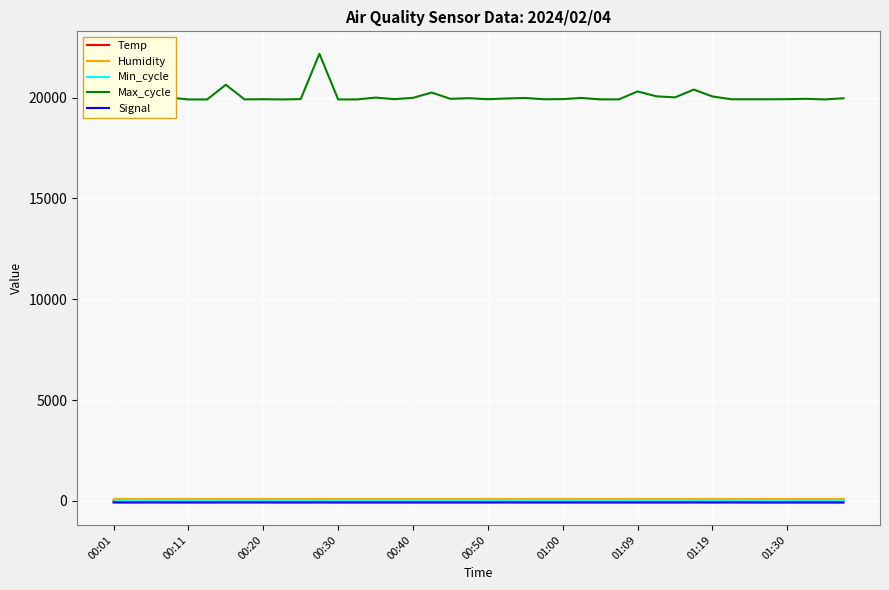

Which series has the largest range (max minus min)?

Max_cycle